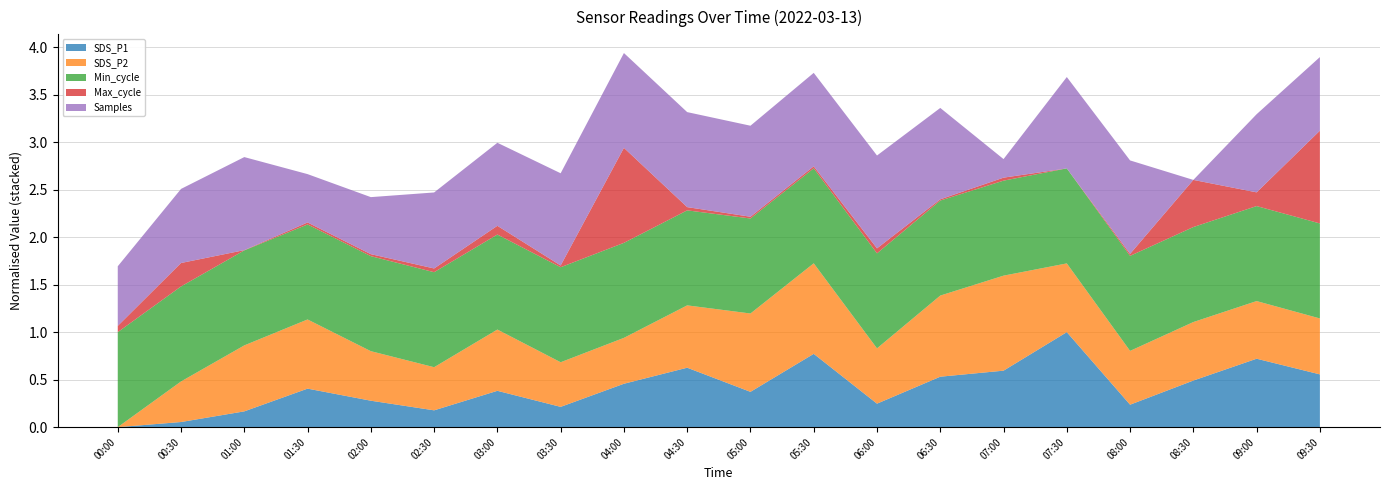

At which label does SDS_P1 reach its peak?

07:30